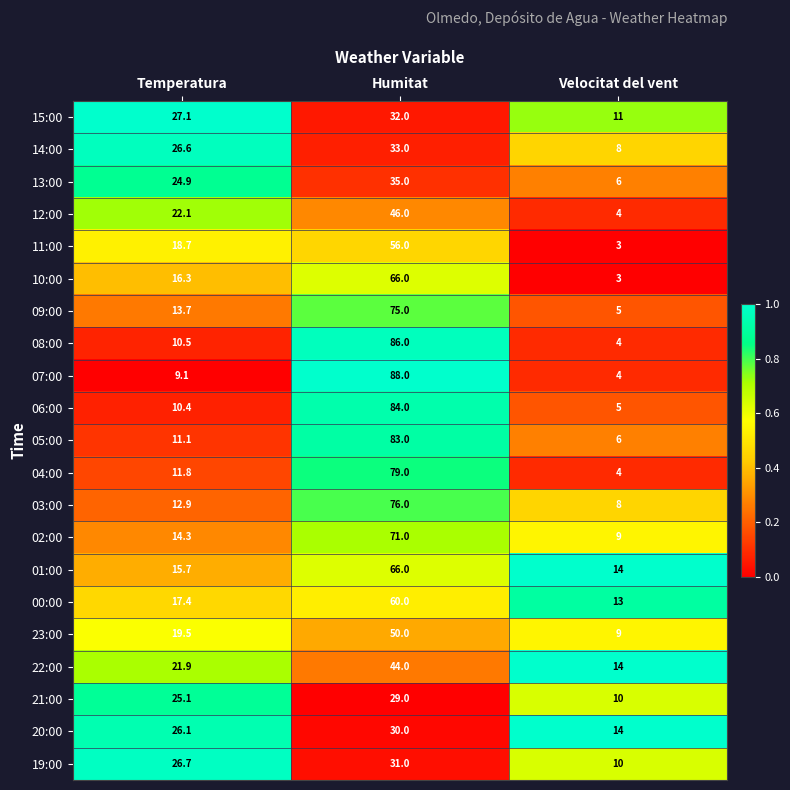

At which category is the sum across all series the highest?

Humitat